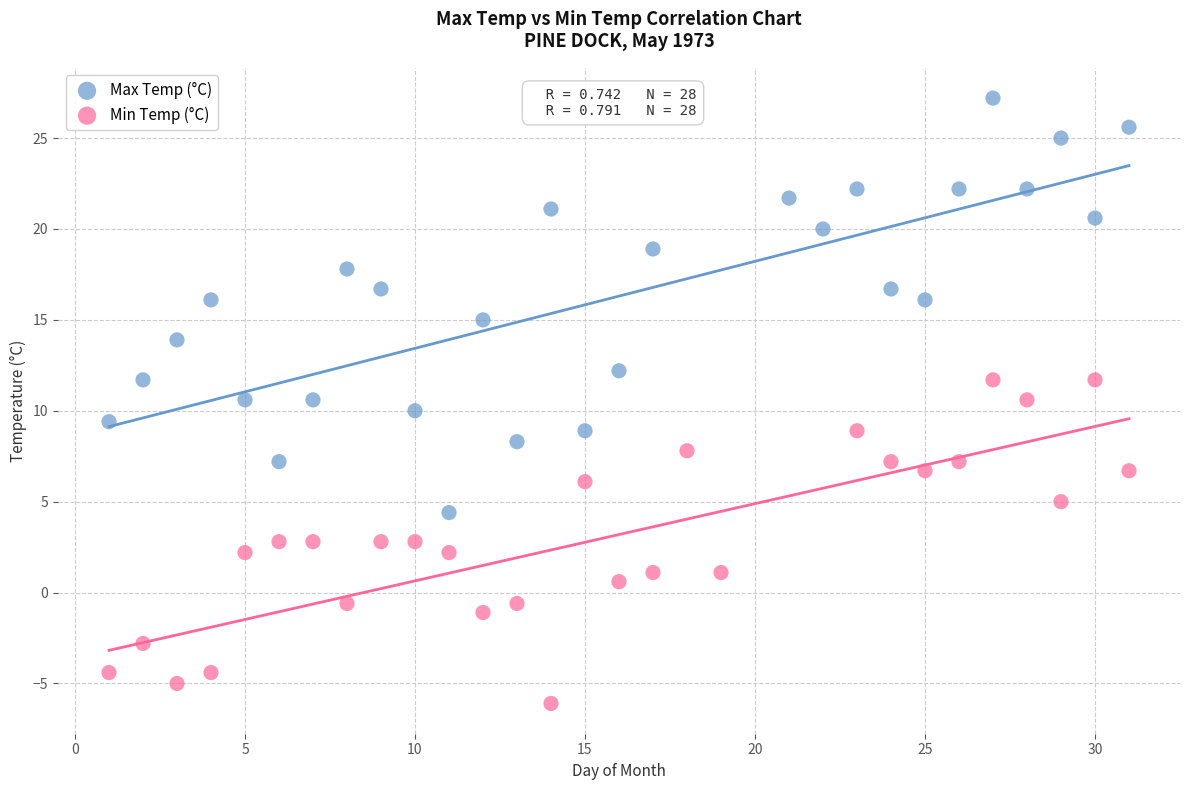

Which series has the widest spread of Y values?

Max Temp (°C)